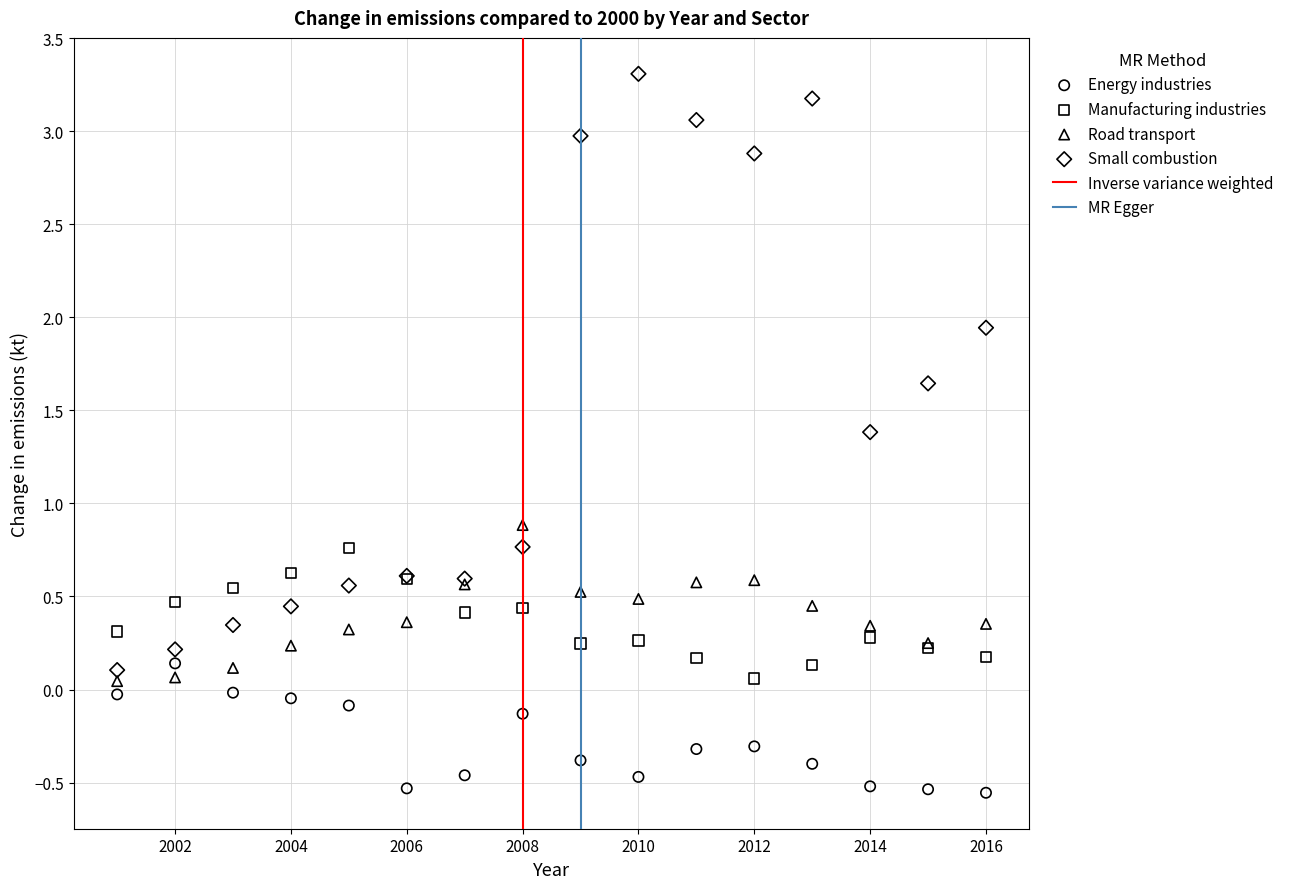

Which series reaches the maximum Y coordinate?

Small combustion